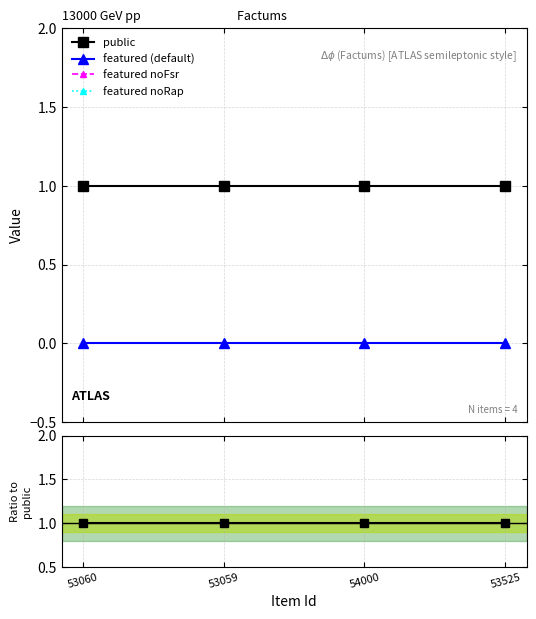

True or false: featured and public intersect in this chart.

False